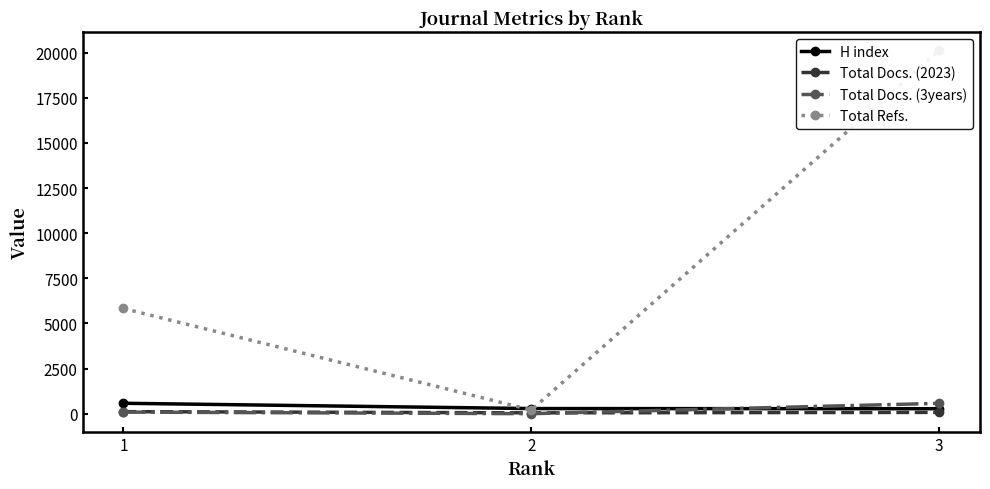

Reading right to left, what are all the values shown in this chart?

H index: 282	290	583
Total Docs. (2023): 78	53	119
Total Docs. (3years): 580	7	94
Total Refs.: 20115	211	5831